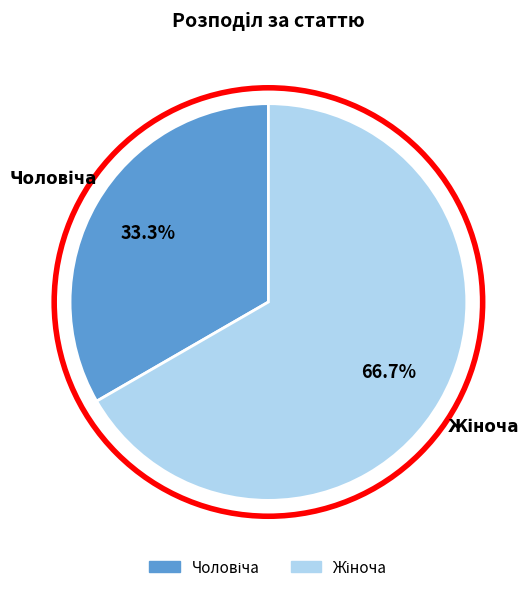

Is there a majority slice in this chart?

Yes